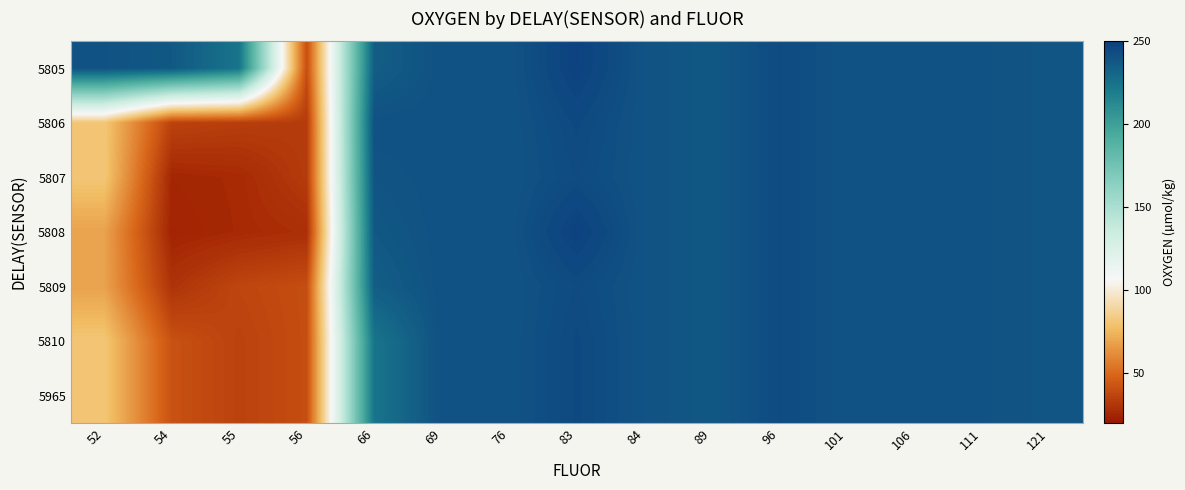

Reading left to right, list all the values displayed in this chart.

5805: 52=240.3	54=237.5	55=223.8	56=40.2	66=234.8	69=240.9	76=240.2	83=248.4	84=240.2	89=237.5	96=243.9	101=240.3	106=240.6	111=240.3	121=238.9
5806: 52=81.1	54=35.7	55=34.2	56=33.1	66=240.9	69=240.9	76=240.2	83=244.9	84=240.2	89=237.5	96=243.9	101=240.3	106=240.6	111=240.3	121=238.9
5807: 52=81.1	54=25.4	55=26.6	56=33.1	66=239.3	69=240.9	76=240.2	83=243.9	84=240.2	89=237.5	96=243.9	101=240.3	106=240.6	111=240.3	121=238.9
5808: 52=68.6	54=24.4	55=26.5	56=28.5	66=237.5	69=240.9	76=240.2	83=248.4	84=240.2	89=237.5	96=243.9	101=240.3	106=240.6	111=240.3	121=238.9
5809: 52=68.6	54=30.1	55=37.2	56=40.2	66=234.8	69=240.9	76=240.2	83=243.9	84=240.2	89=237.5	96=243.9	101=240.3	106=240.6	111=240.3	121=238.9
5810: 52=81.1	54=41.4	55=35.7	56=40.2	66=223.8	69=240.9	76=240.2	83=244.9	84=240.2	89=237.5	96=243.9	101=240.3	106=240.6	111=240.3	121=238.9
5965: 52=81.1	54=41.4	55=35.7	56=40.2	66=223.8	69=240.9	76=240.2	83=244.9	84=240.2	89=237.5	96=243.9	101=240.3	106=240.6	111=240.3	121=238.9